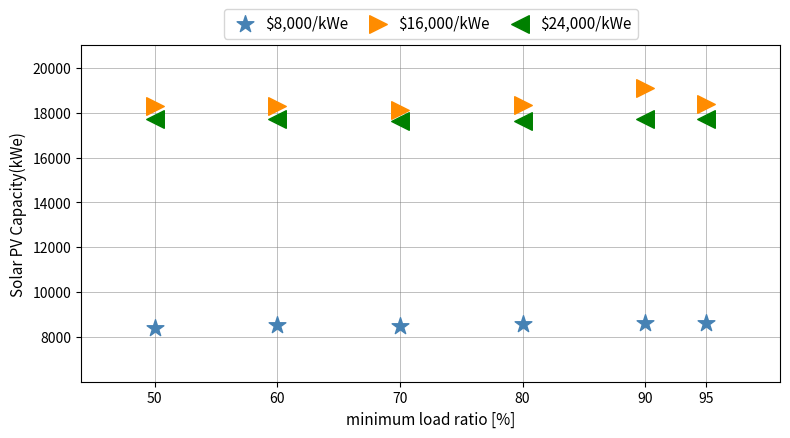

What is the X range (max minus min) for the scatter plot?

45